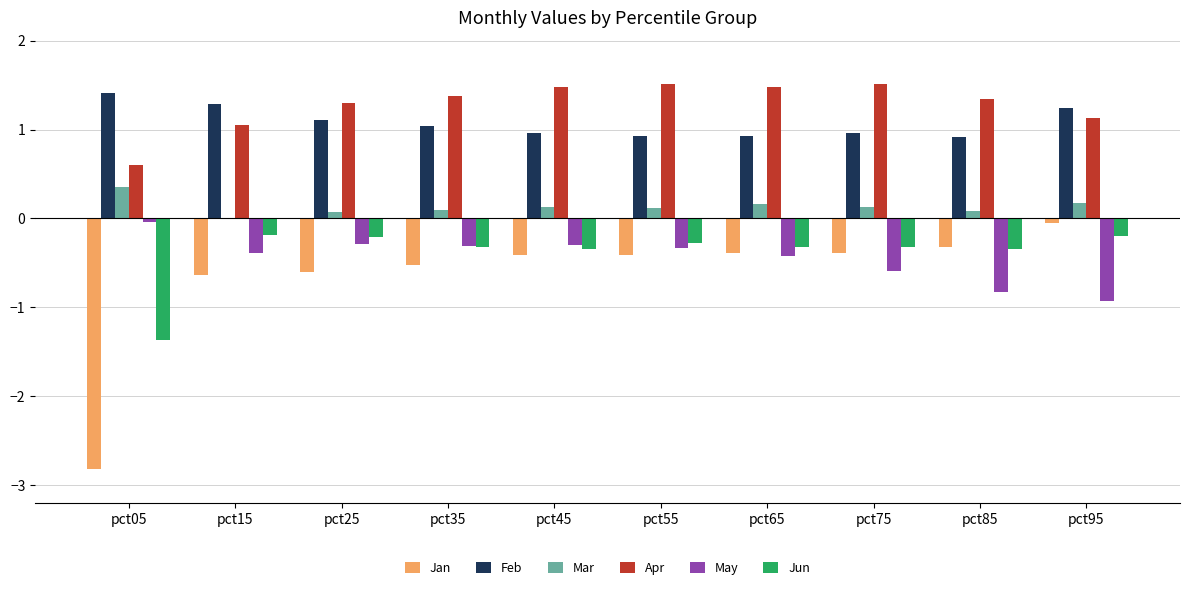

What is the spread (max minus min) of values at pct95?

2.2